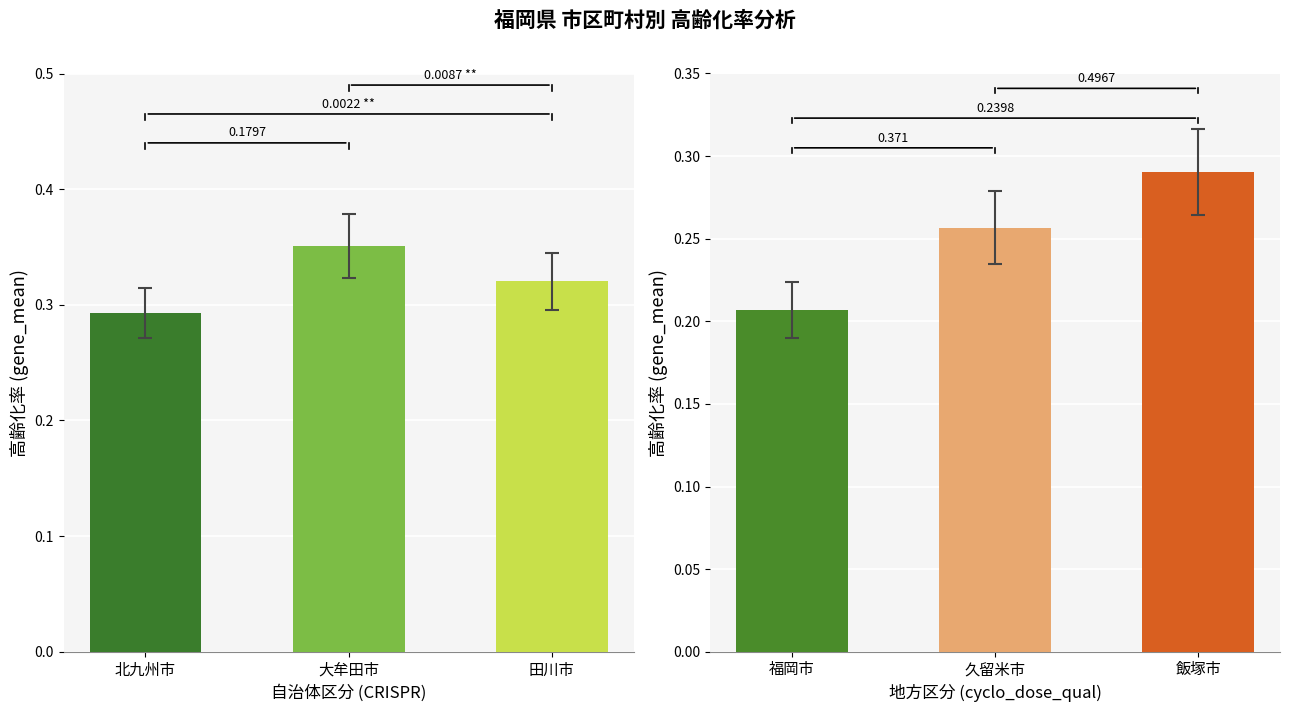

What is the difference between the maximum and minimum values?

0.1